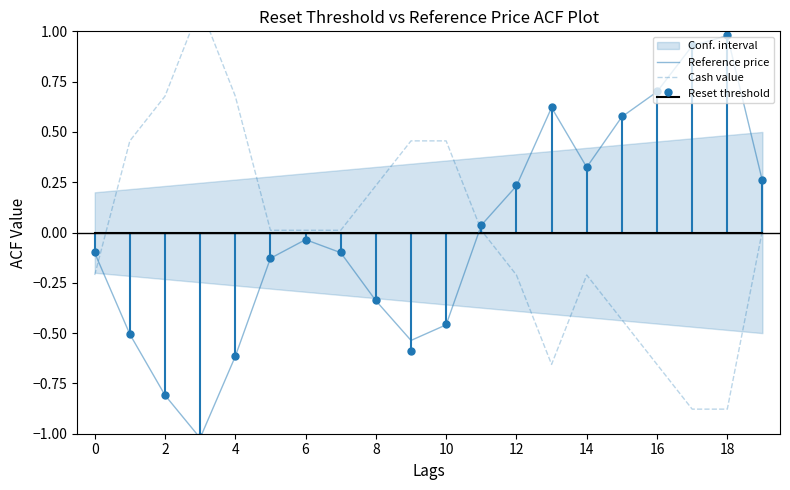

What is the label of the 1st point from the right?

19